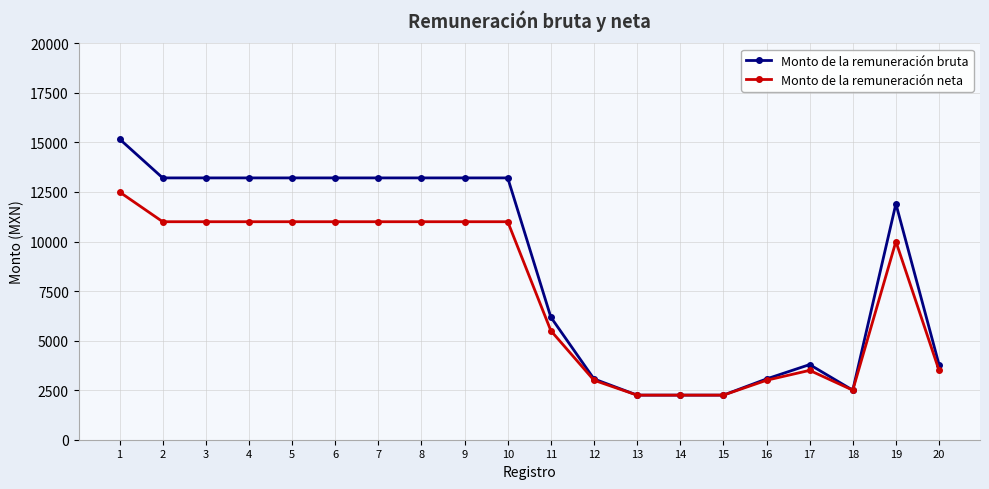

What is the difference between the Monto de la remuneración bruta values at 19 and 9?

1306.2